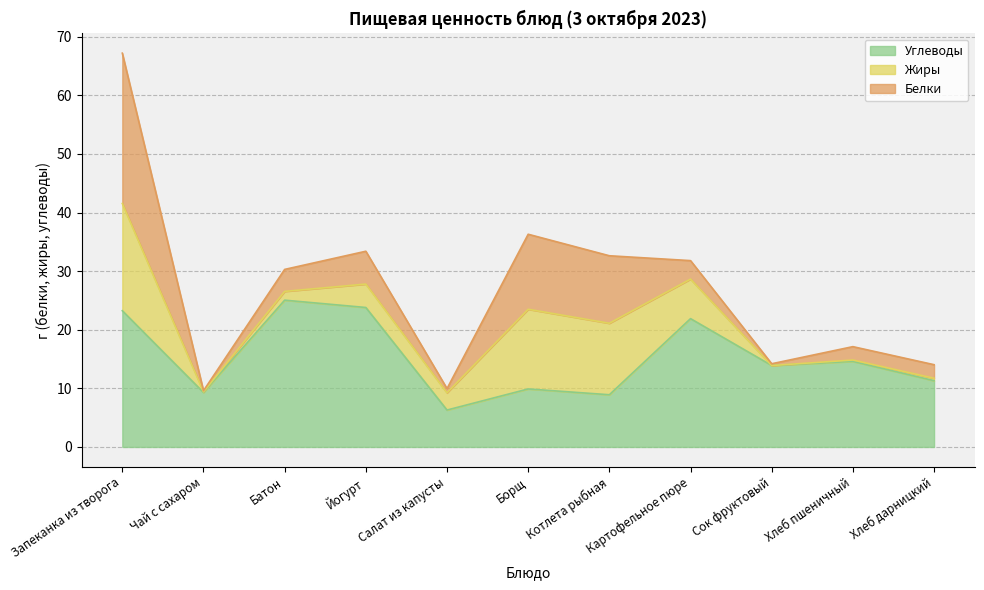

What is the total value across all series at Борщ?

36.3